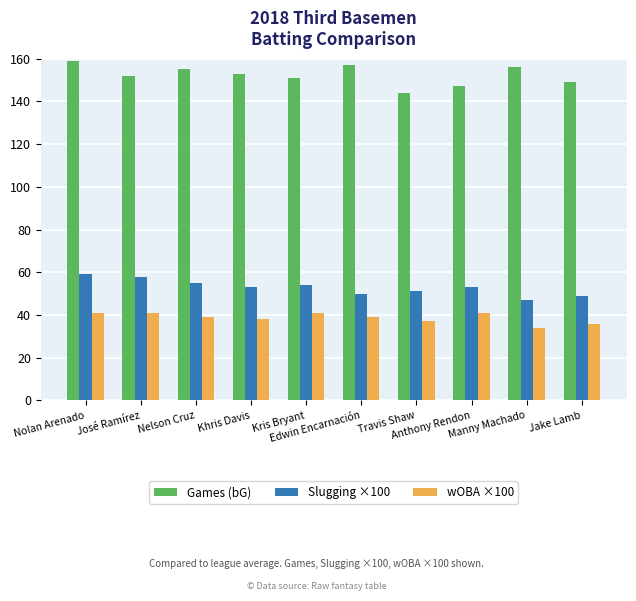

The value of Games (bG) at Nelson Cruz is 206. True or false?

False